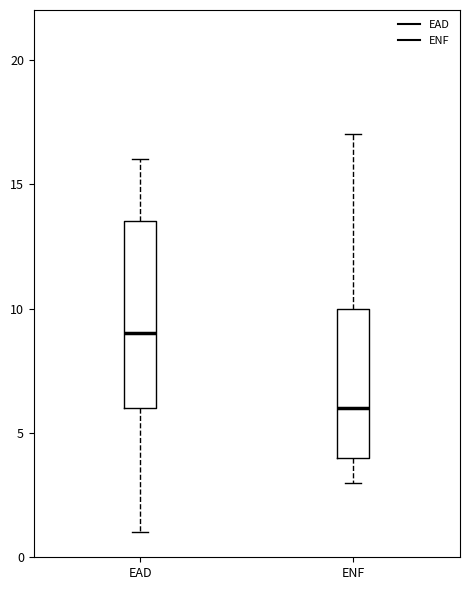

Reading left to right, read every box against the y-axis: the position of its median line, the range the box covers, and the ends of its whiskers. The values are not printed on the chart, so give them approximately, as read against the axis.

EAD: median 9.0, box 6.0 to 13.5, whiskers 1.0 to 16.0
ENF: median 6.0, box 4.0 to 10.0, whiskers 3.0 to 17.0